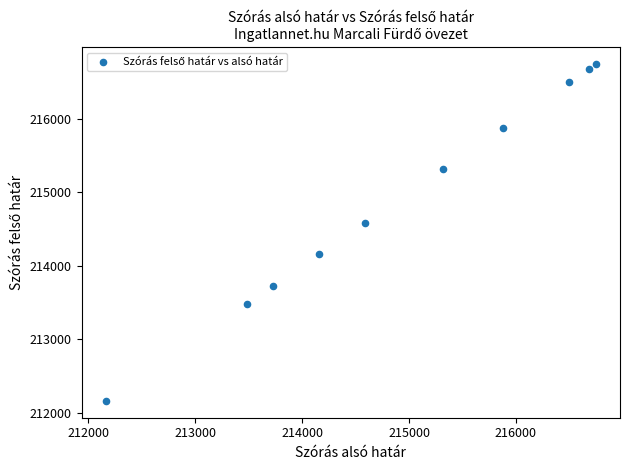

What is the average X value?

214924